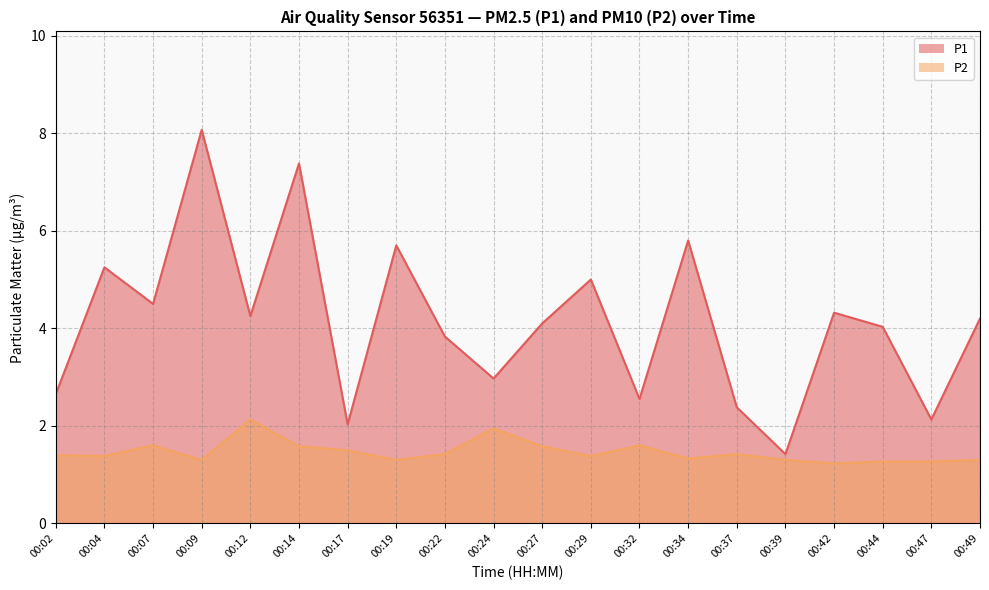

Which series has the largest total across all categories?

P1